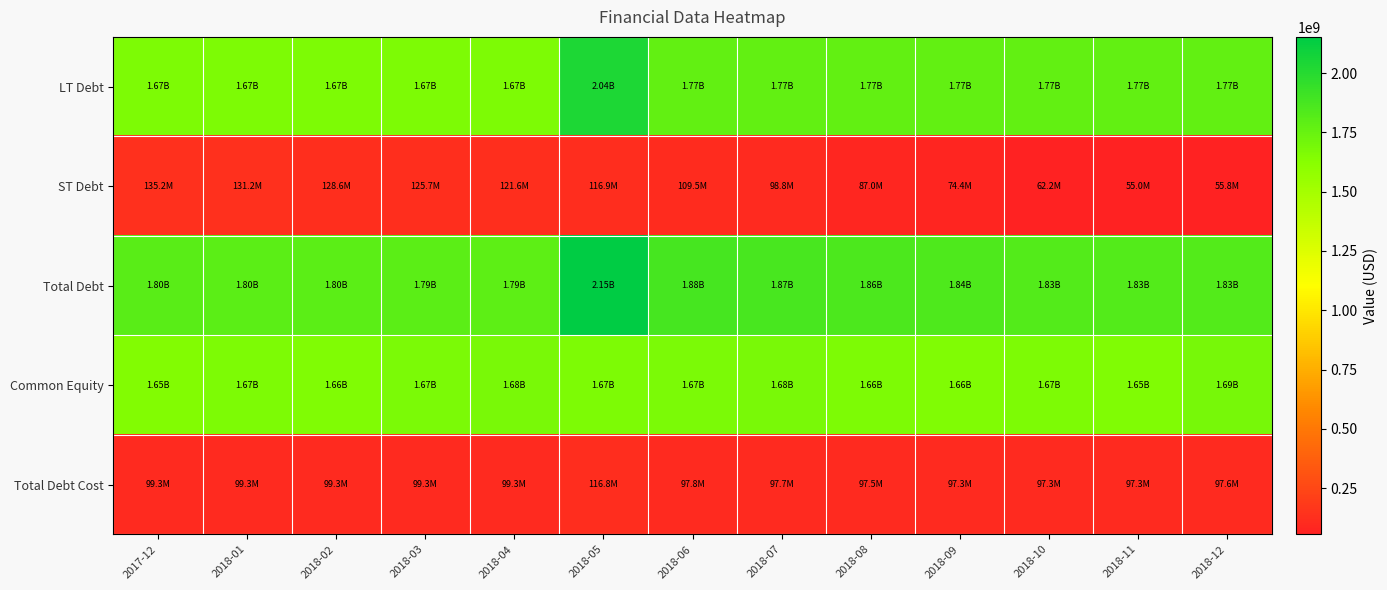

Which has a higher value, 2018-05 or 2018-02?

2018-05